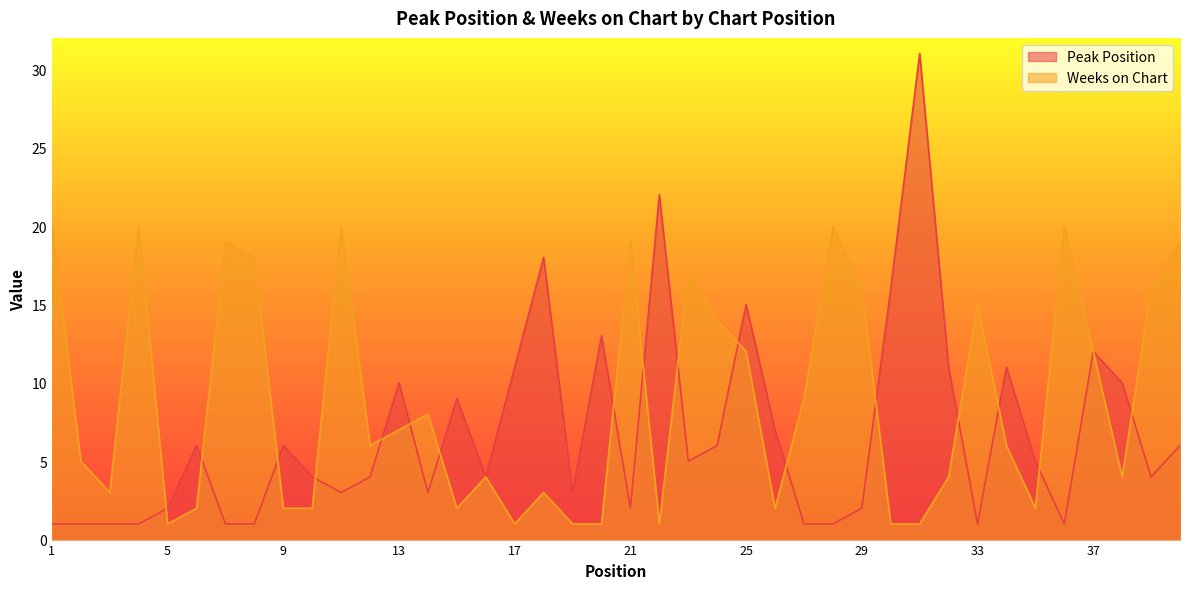

What is the sum of all Peak Position values?

271